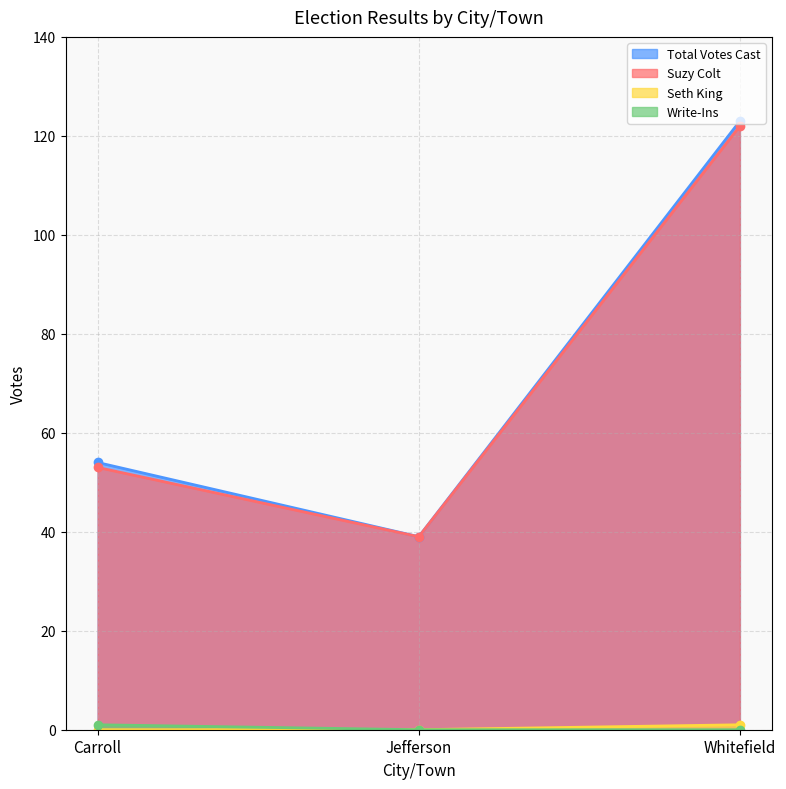

What is the value of the Write-Ins point at the 1st from the left?

1